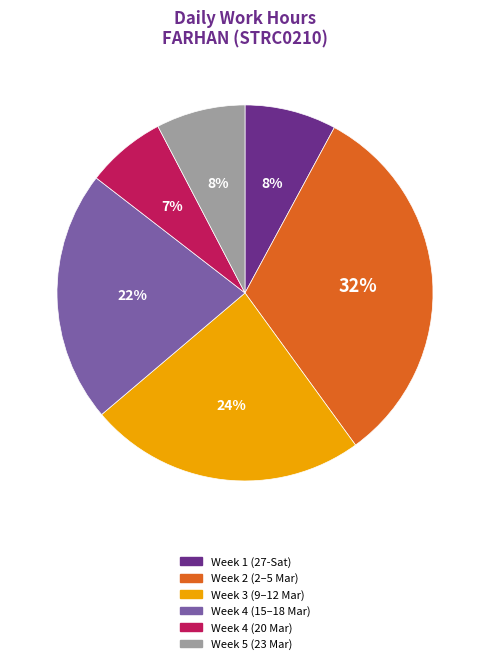

Which has a higher value, Week 4 (20 Mar) or Week 1 (27-Sat)?

Week 1 (27-Sat)